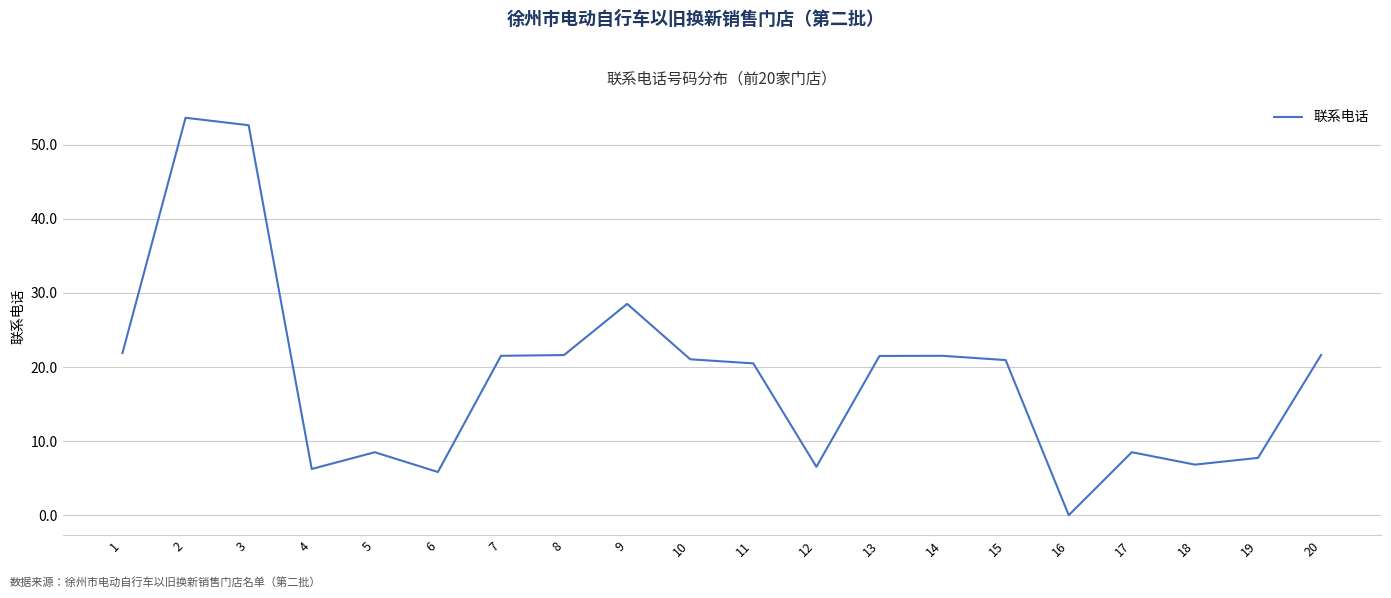

Which label corresponds to the smallest value in the chart?

16